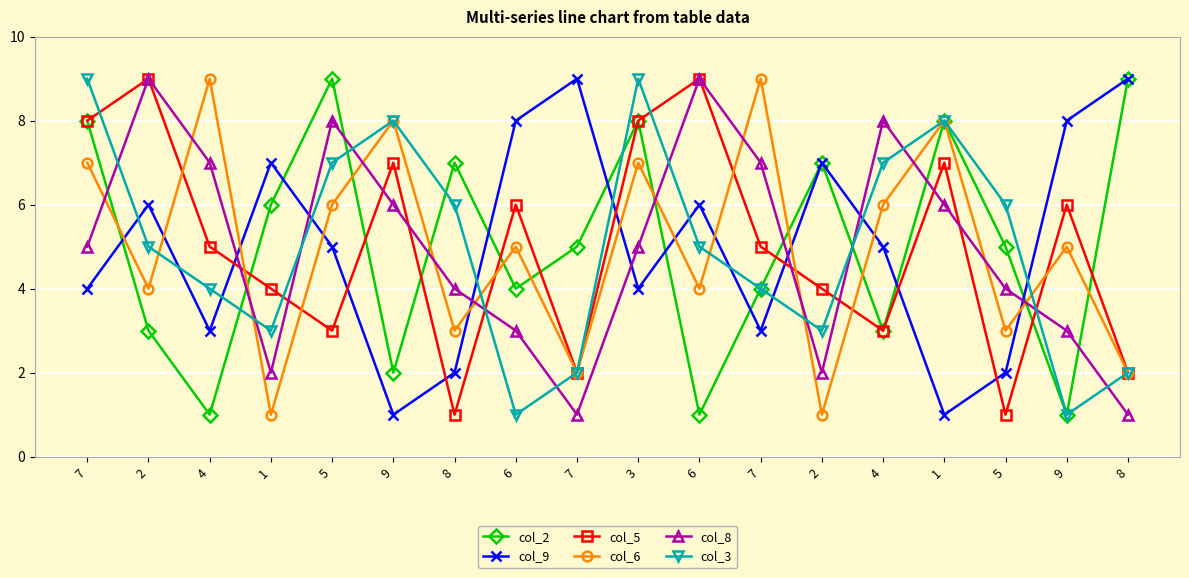

What are all the series names shown in the legend?

col_2, col_9, col_5, col_6, col_8, col_3